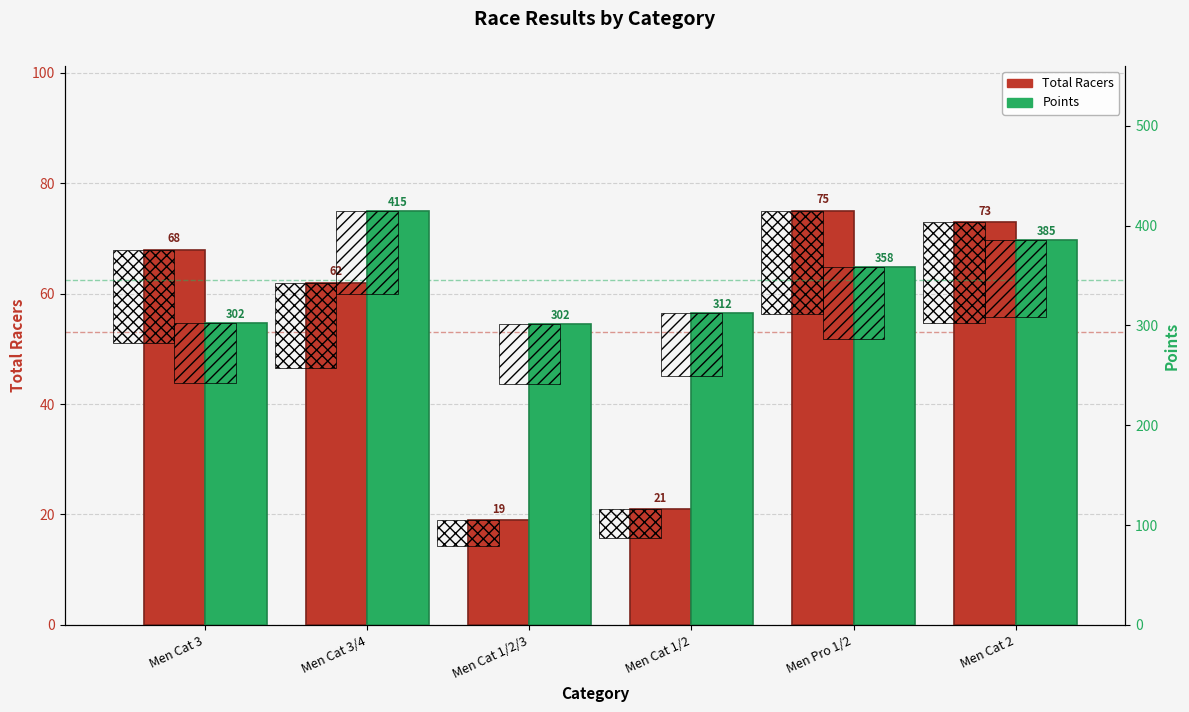

The value of Points at Men Cat 1/2/3 is 191.2. True or false?

False